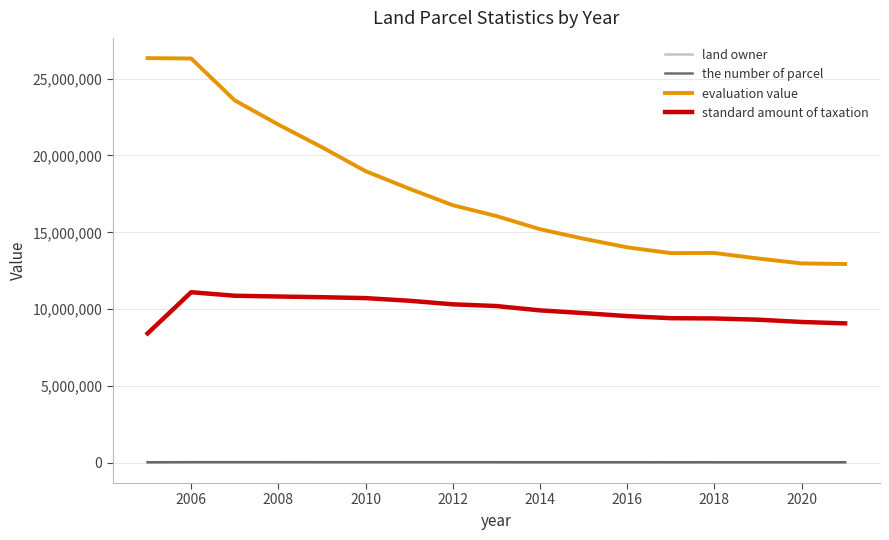

True or false: evaluation value and land owner cross at least once.

False